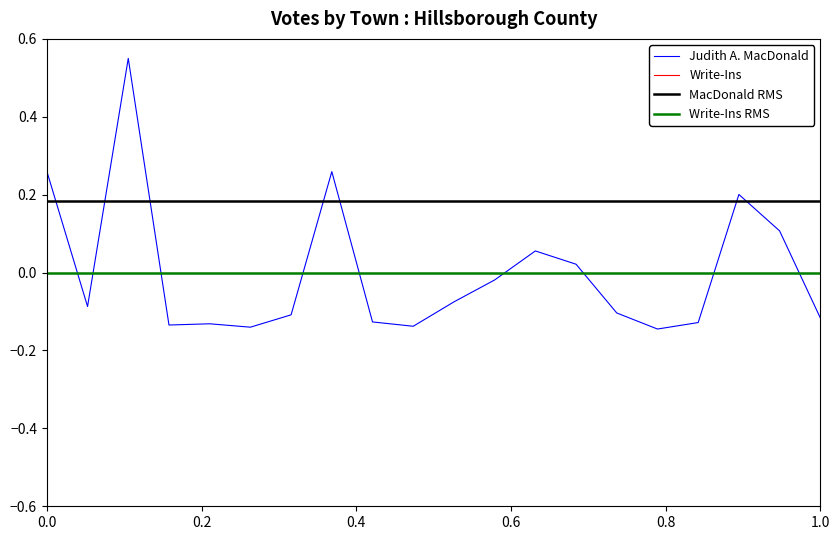

After their last crossing, which series has the higher values: Write-Ins or Judith A. MacDonald?

Write-Ins